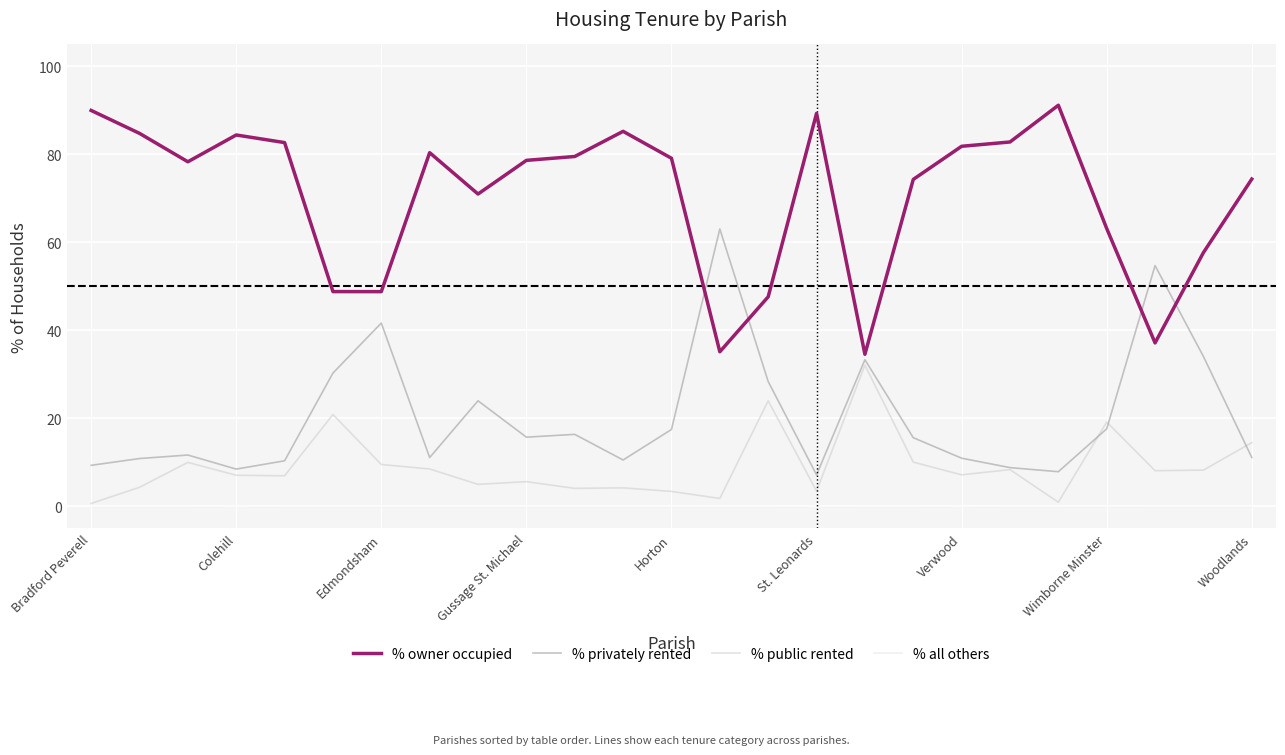

At which category does % owner occupied reach its first local valley?

Edmondsham